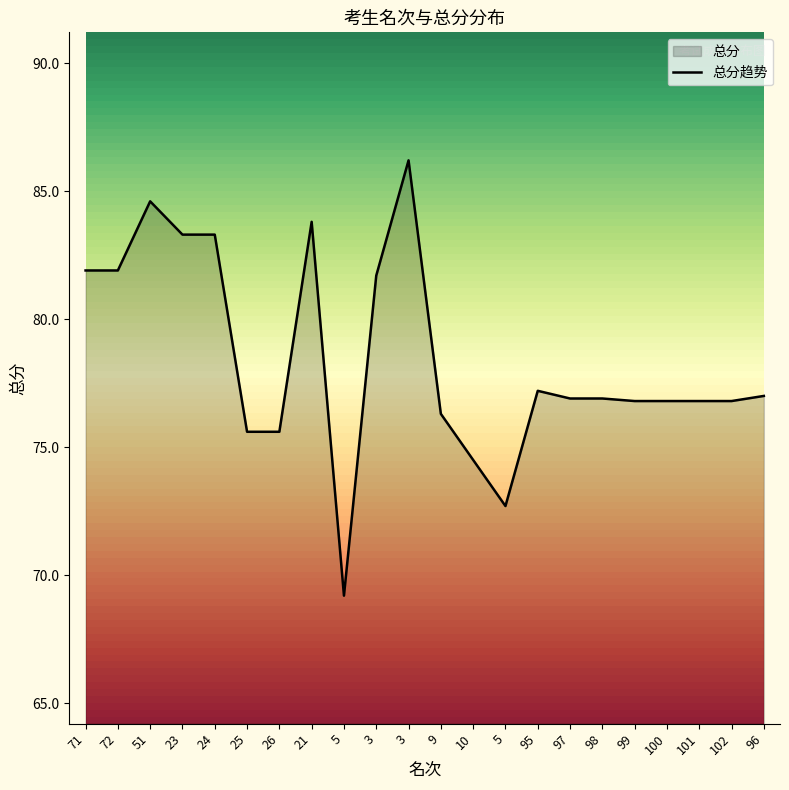

Approximately how many times larger is the value at 3 compared to 72?

1.1